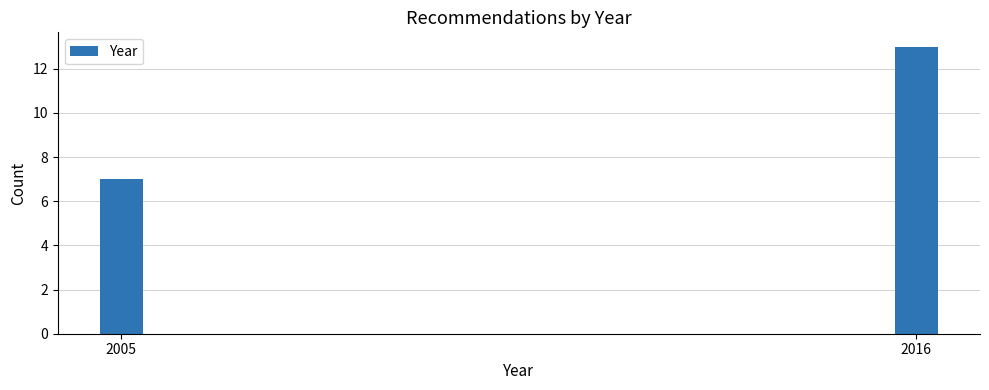

Reading left to right, what are all the values shown in this chart?

2005=7	2016=13